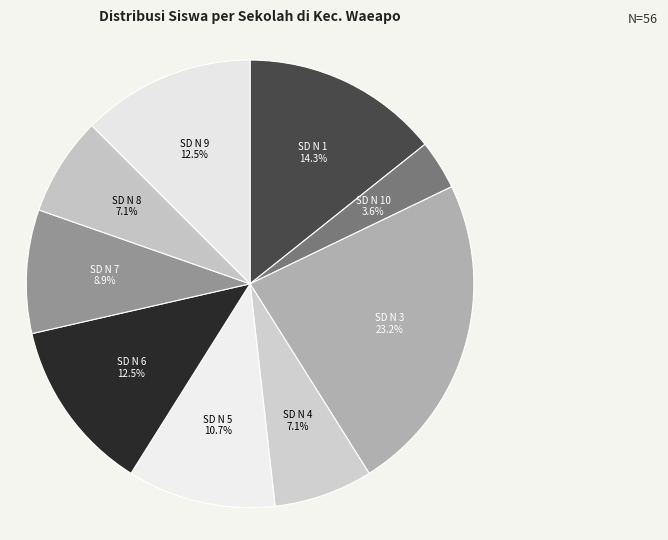

How many slices are in this pie chart?

9